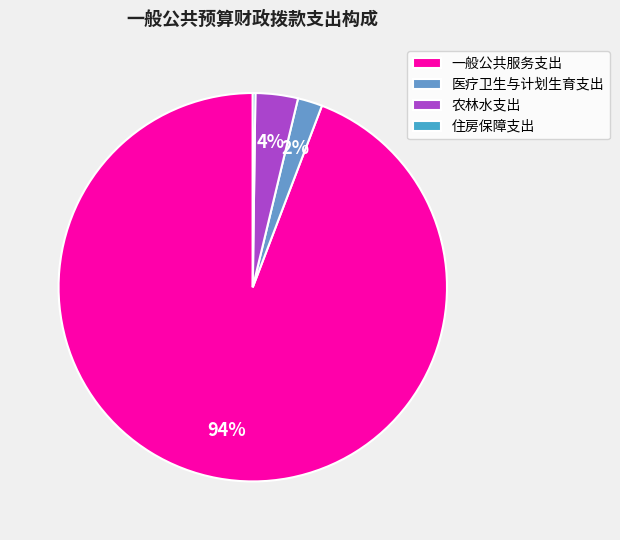

What is the largest slice in the pie chart?

一般公共服务支出